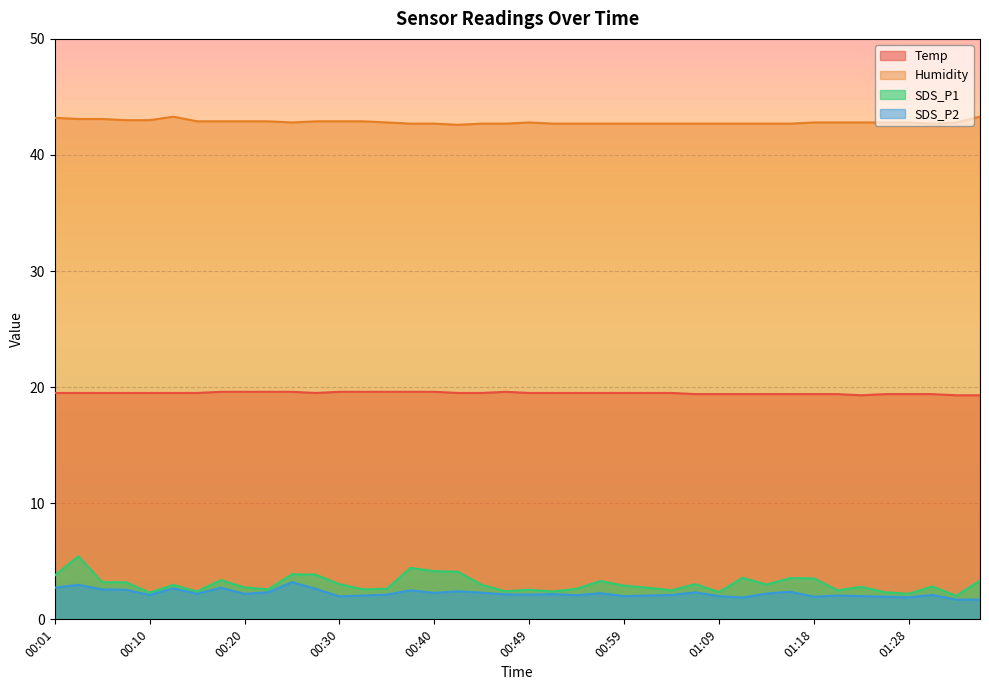

Which has a higher value, 00:03 or 00:15?

00:03